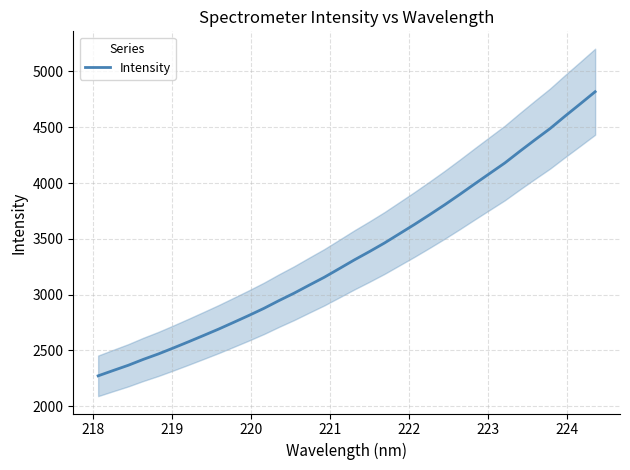

True or false: there are more than 1 points higher than both neighbors.

False